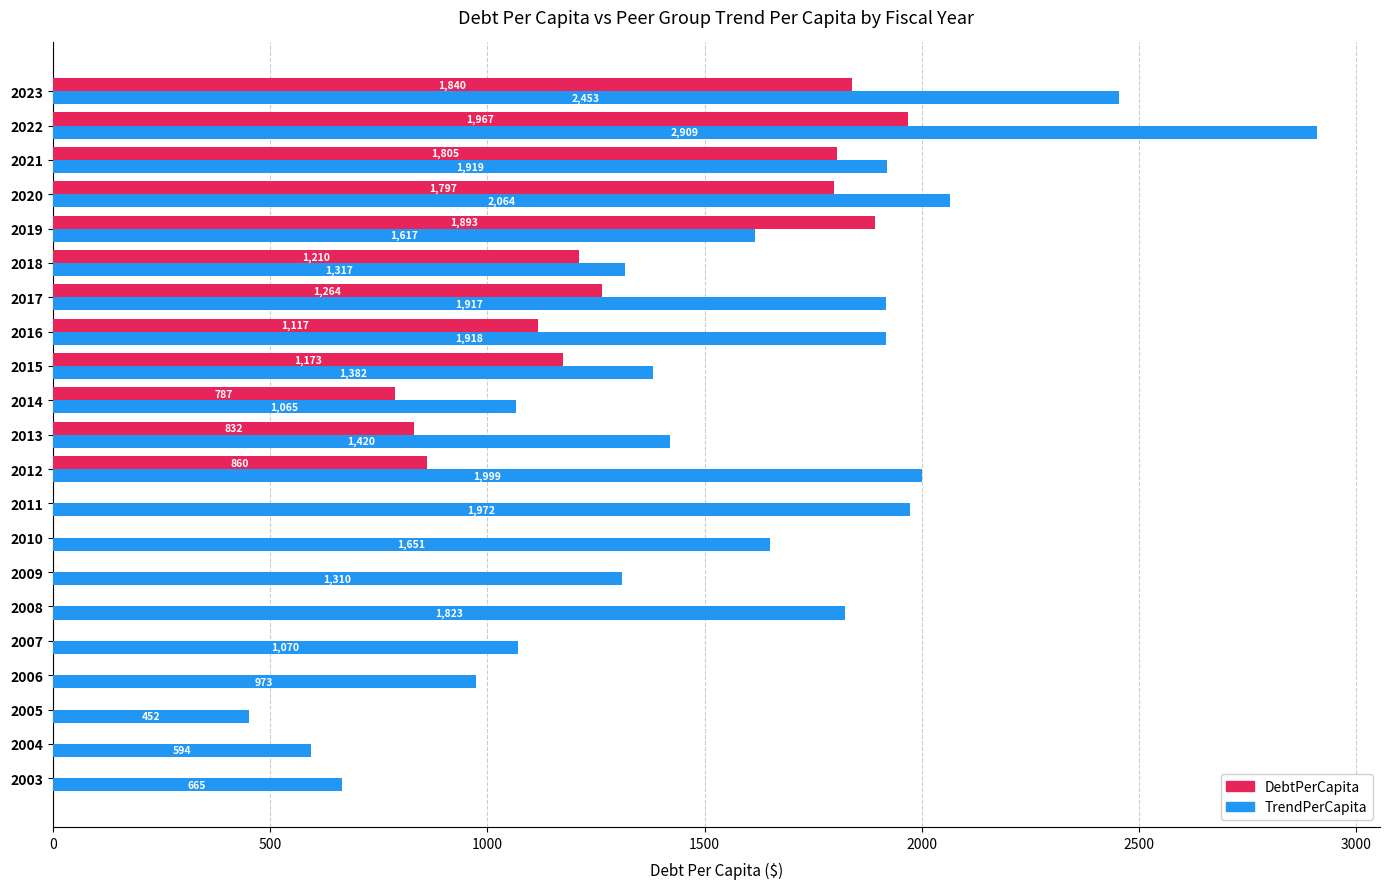

What are all the series names shown in the legend?

DebtPerCapita, TrendPerCapita